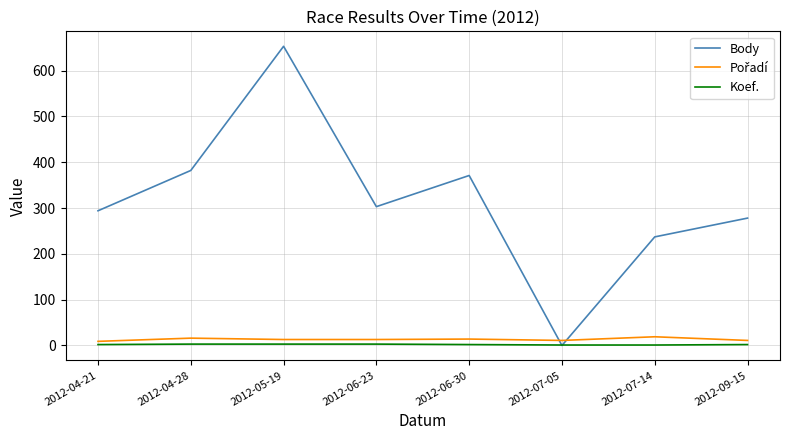

How many lines are shown in the chart?

3